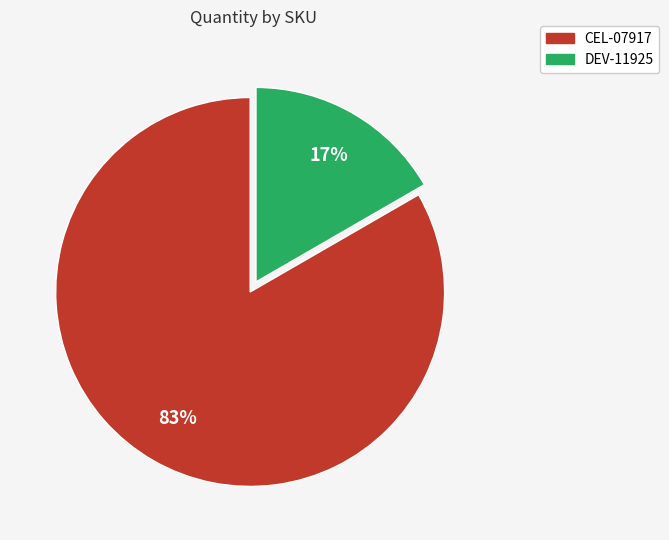

Between CEL-07917 and DEV-11925, which is larger?

CEL-07917